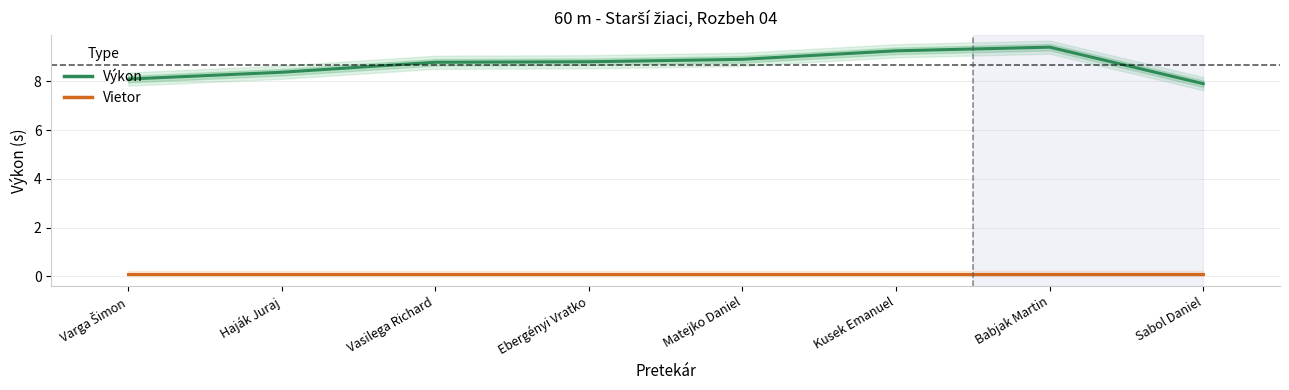

What is the label of the 6th point from the right?

Vasilega Richard